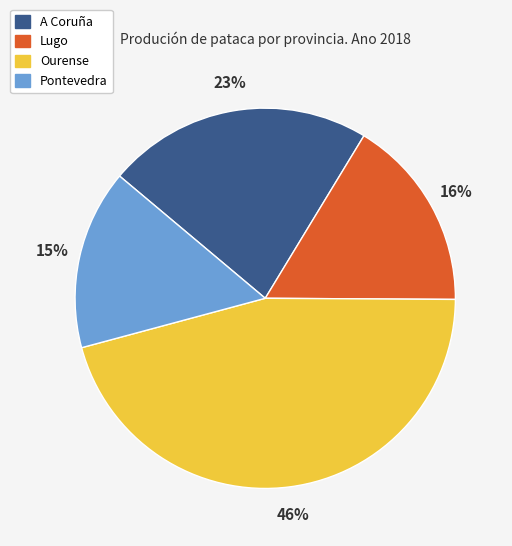

Rank the categories by value from highest to lowest.

Ourense, A Coruña, Lugo, Pontevedra